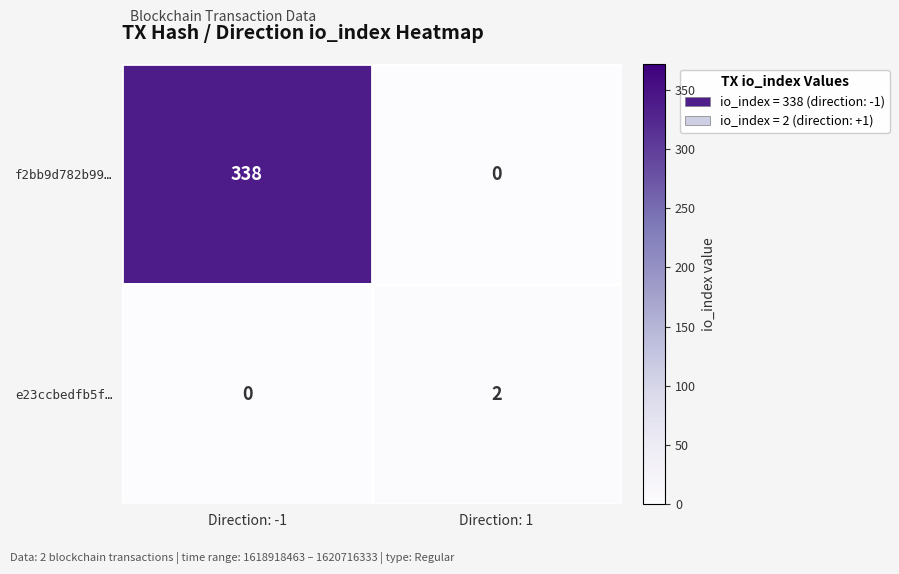

What is the sum of the f2bb9d782b99… values at Direction: 1 and Direction: -1?

338